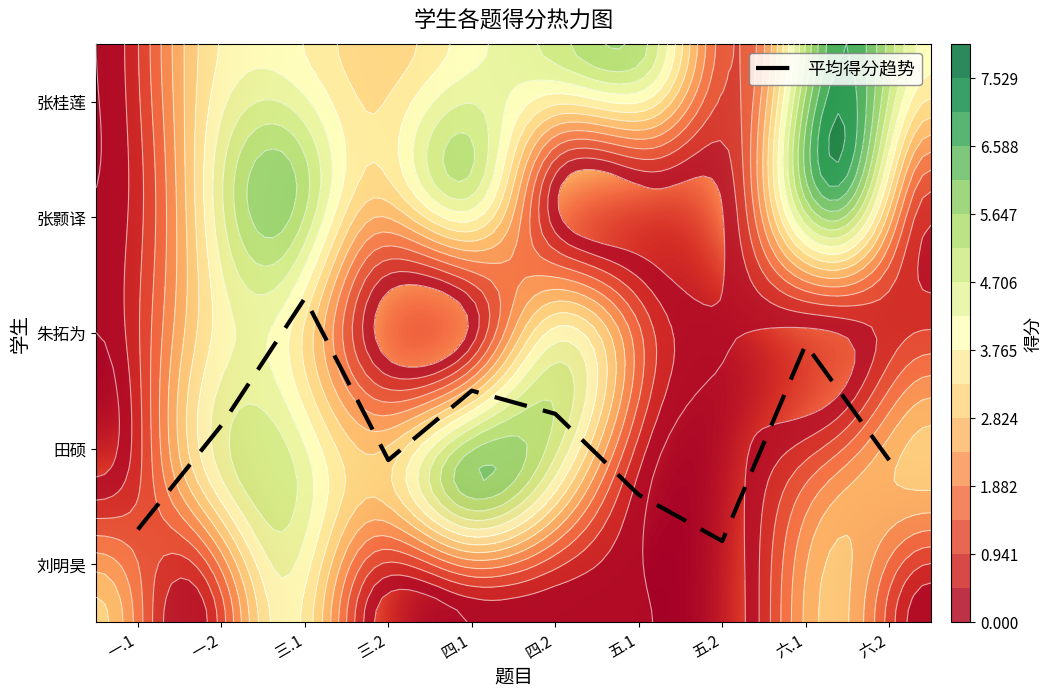

The value of 张桂莲 at 六.1 is 10.4. True or false?

False